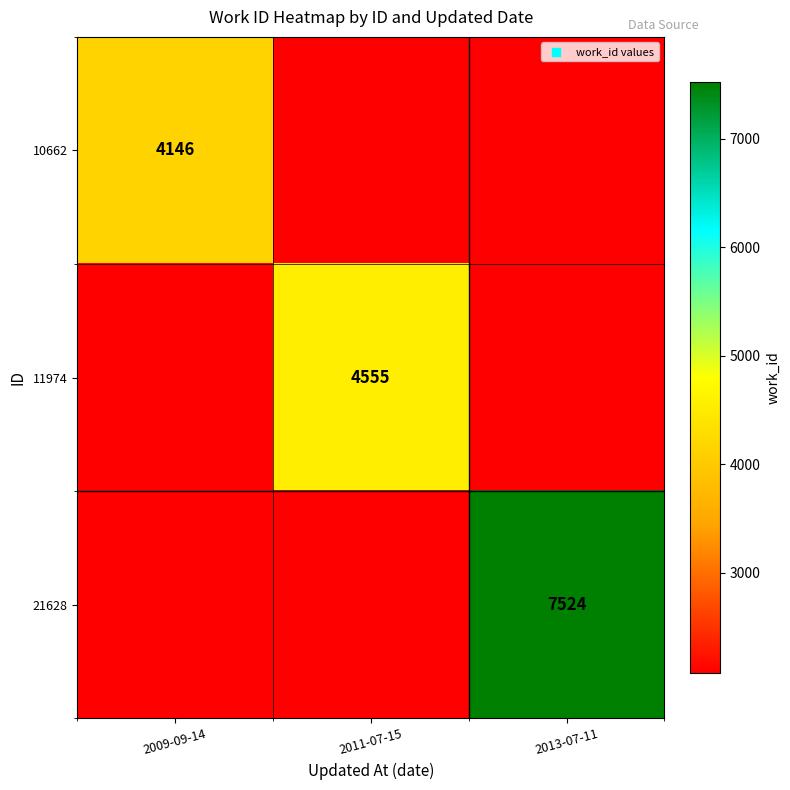

What is the difference between the maximum and minimum values in the 10662 series?

2073